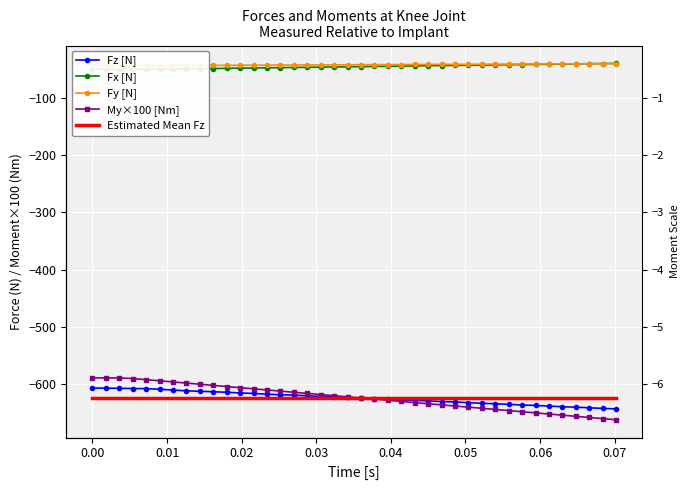

Reading left to right, list all the values displayed in this chart.

Fz [N]: -606.7	-606.8	-607.1	-607.5	-607.7	-608.8	-610.2	-611.5	-612.3	-613.1	-614.0	-615.2	-616.1	-617.3	-618.4	-619.0	-620.1	-621.3	-622.0	-623.1	-624.2	-625.0	-626.1	-627.3	-628.0	-629.1	-630.2	-631.0	-632.1	-633.3	-634.0	-635.1	-636.2	-637.0	-638.1	-639.3	-640.0	-641.1	-642.2	-643.0
Fx [N]: -50.0	-50.1	-50.3	-50.3	-50.0	-50.0	-49.8	-49.5	-49.2	-48.9	-48.6	-48.3	-48.0	-47.7	-47.4	-47.1	-46.8	-46.5	-46.2	-45.9	-45.6	-45.3	-45.0	-44.7	-44.4	-44.1	-43.8	-43.5	-43.2	-42.9	-42.6	-42.3	-42.0	-41.7	-41.4	-41.1	-40.8	-40.5	-40.2	-39.9
Fy [N]: -43.7	-43.7	-43.7	-43.8	-43.9	-43.8	-43.7	-43.6	-43.5	-43.4	-43.3	-43.2	-43.1	-43.0	-42.9	-42.8	-42.7	-42.6	-42.5	-42.4	-42.3	-42.2	-42.1	-42.0	-41.9	-41.8	-41.7	-41.6	-41.5	-41.4	-41.3	-41.2	-41.1	-41.0	-40.9	-40.8	-40.7	-40.6	-40.5	-40.4
My×100 [Nm]: -589.0	-589.0	-589.0	-590.0	-592.0	-594.0	-596.0	-598.0	-600.0	-602.0	-604.0	-606.0	-608.0	-610.0	-612.0	-614.0	-616.0	-618.0	-620.0	-622.0	-624.0	-626.0	-628.0	-630.0	-632.0	-634.0	-636.0	-638.0	-640.0	-642.0	-644.0	-646.0	-648.0	-650.0	-652.0	-654.0	-656.0	-658.0	-660.0	-662.0
Estimated Mean Fz: -623.8	-623.8	-623.8	-623.8	-623.8	-623.8	-623.8	-623.8	-623.8	-623.8	-623.8	-623.8	-623.8	-623.8	-623.8	-623.8	-623.8	-623.8	-623.8	-623.8	-623.8	-623.8	-623.8	-623.8	-623.8	-623.8	-623.8	-623.8	-623.8	-623.8	-623.8	-623.8	-623.8	-623.8	-623.8	-623.8	-623.8	-623.8	-623.8	-623.8